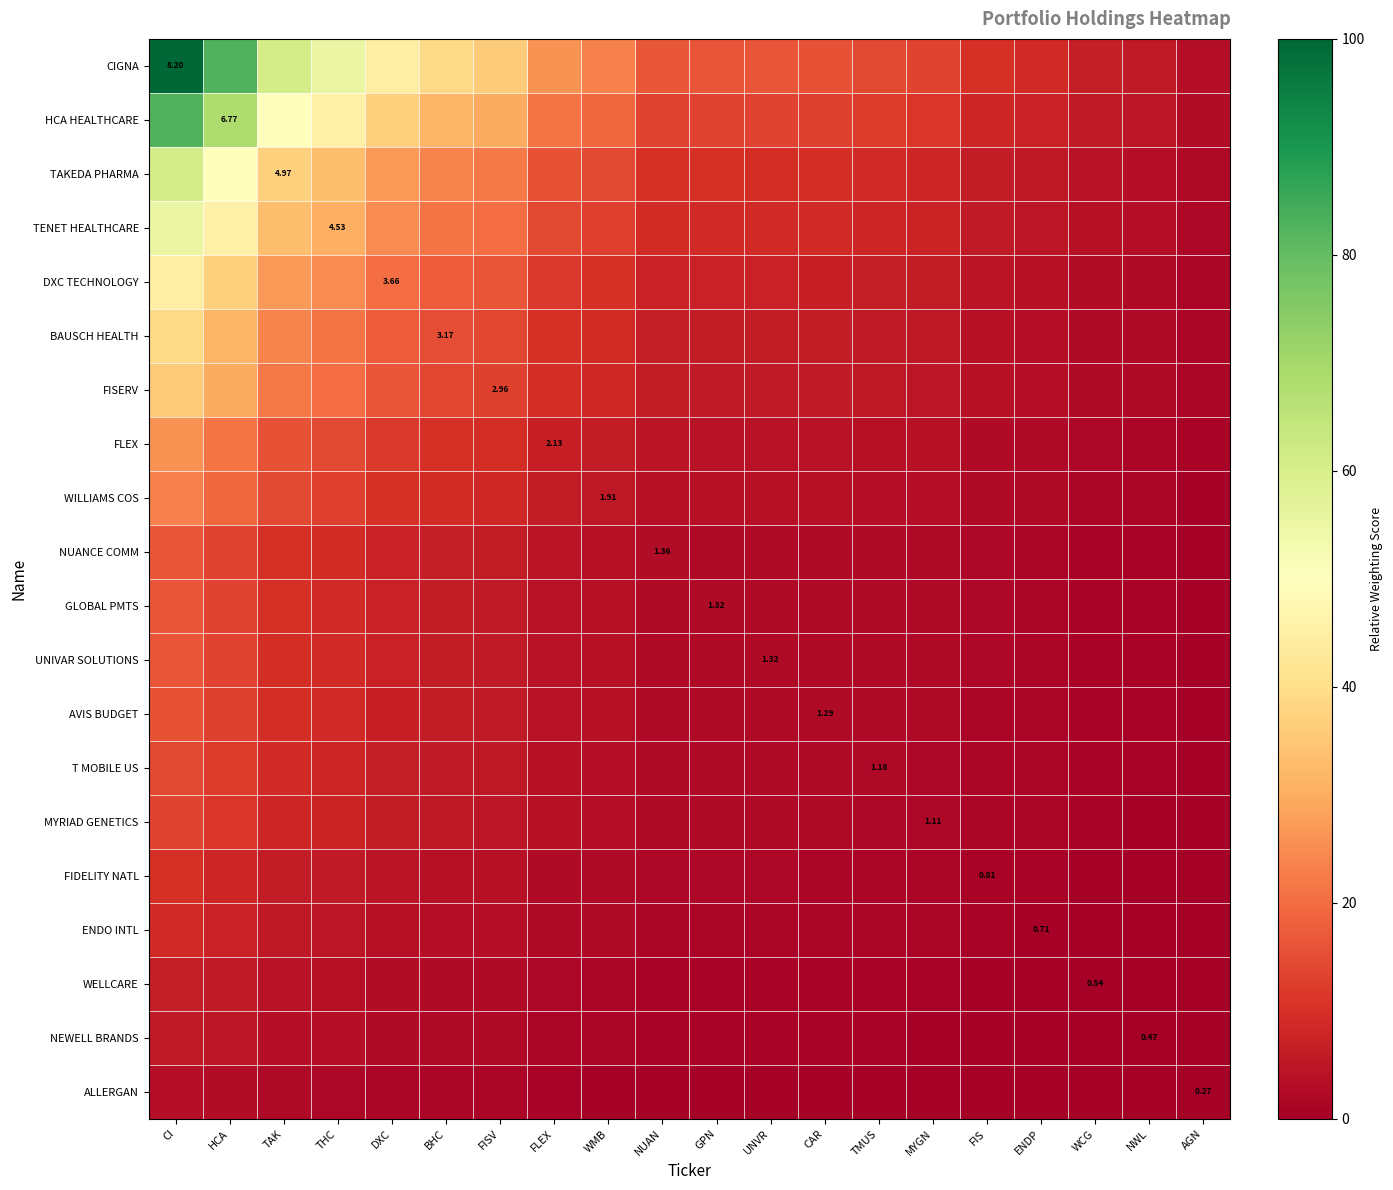

What is the difference between the maximum and second lowest values in the WILLIAMS COS series?

22.0